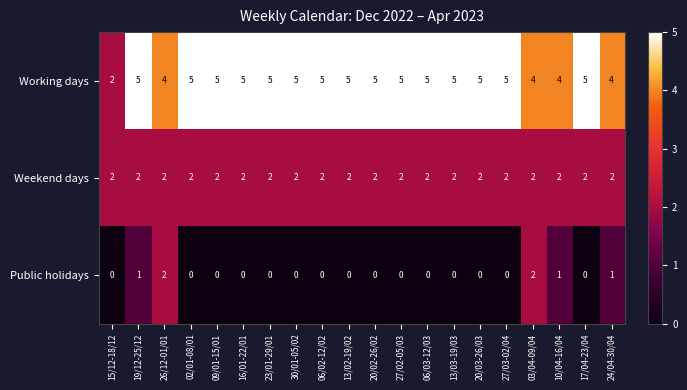

What is the spread (max minus min) of values at 20/02-26/02?

5